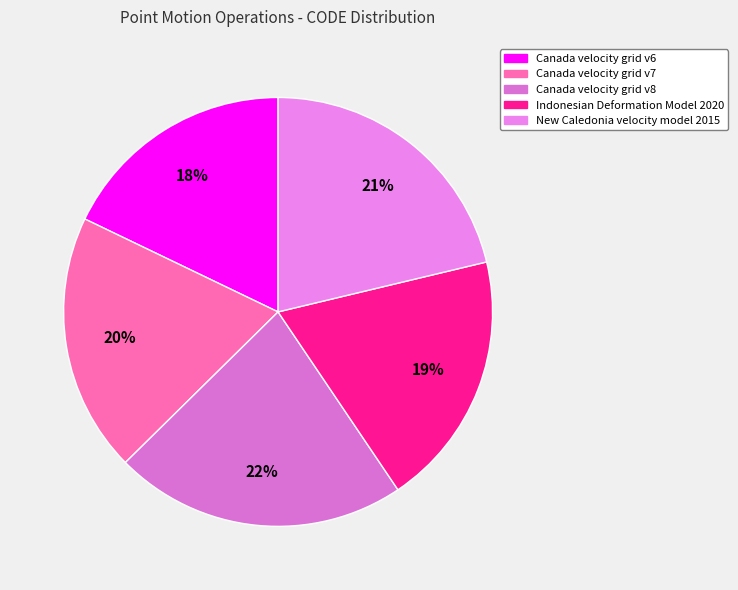

What is the largest slice in the pie chart?

Canada velocity grid v8